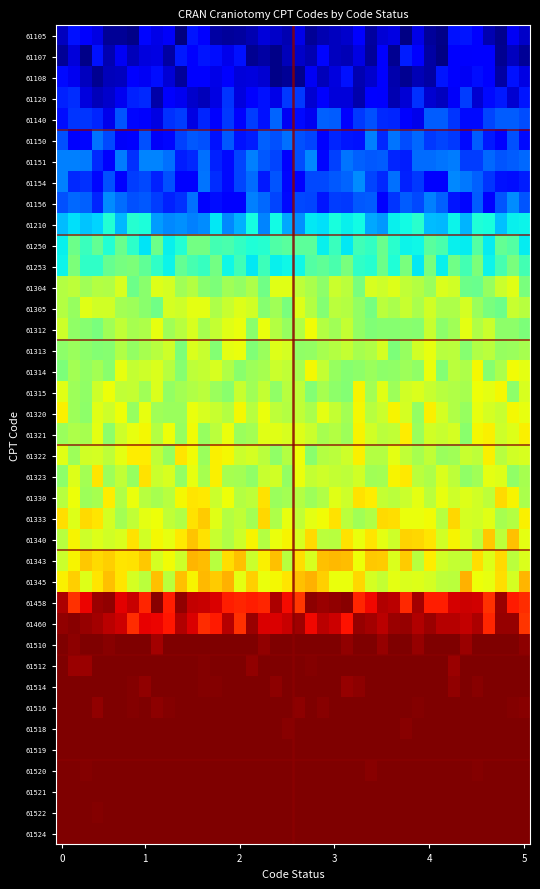

Reading right to left, list all the values displayed in this chart.

61105: 0.1	0.1	0.0	0.0	0.1	0.1	0.1	0.0	0.0	0.1	0.0	0.1	0.1	0.0	0.1	0.1	0.1	0.0	0.0	0.1	0.0	0.1	0.1	0.0	0.0	0.0	0.0	0.1	0.1	0.0	0.1	0.1	0.1	0.0	0.0	0.0	0.1	0.1	0.1	0.1
61107: 0.0	0.1	0.0	0.1	0.1	0.1	0.1	0.0	0.0	0.1	0.2	0.0	0.1	0.0	0.1	0.0	0.1	0.1	0.0	0.1	0.1	0.0	0.0	0.0	0.1	0.1	0.1	0.1	0.1	0.2	0.0	0.1	0.1	0.1	0.1	0.0	0.1	0.0	0.1	0.0
61108: 0.1	0.1	0.0	0.1	0.1	0.1	0.1	0.1	0.0	0.1	0.0	0.0	0.1	0.1	0.0	0.1	0.1	0.1	0.1	0.0	0.0	0.0	0.1	0.1	0.1	0.1	0.1	0.1	0.1	0.0	0.1	0.1	0.1	0.1	0.1	0.1	0.0	0.1	0.1	0.1
61120: 0.1	0.1	0.2	0.1	0.1	0.2	0.1	0.1	0.1	0.2	0.1	0.0	0.1	0.1	0.0	0.1	0.1	0.1	0.1	0.2	0.2	0.1	0.1	0.1	0.1	0.2	0.1	0.1	0.1	0.1	0.1	0.0	0.2	0.2	0.1	0.1	0.1	0.1	0.2	0.2
61140: 0.2	0.2	0.2	0.2	0.1	0.1	0.2	0.2	0.2	0.1	0.1	0.2	0.2	0.2	0.2	0.1	0.2	0.2	0.1	0.1	0.1	0.2	0.1	0.2	0.1	0.2	0.1	0.2	0.1	0.2	0.2	0.1	0.1	0.1	0.2	0.1	0.2	0.2	0.2	0.1
61150: 0.1	0.2	0.1	0.1	0.2	0.1	0.2	0.2	0.2	0.2	0.2	0.2	0.2	0.3	0.1	0.1	0.2	0.1	0.2	0.2	0.2	0.2	0.2	0.2	0.1	0.2	0.1	0.2	0.2	0.2	0.1	0.1	0.2	0.1	0.1	0.2	0.2	0.1	0.1	0.2
61151: 0.2	0.2	0.2	0.2	0.2	0.2	0.2	0.2	0.2	0.2	0.2	0.2	0.2	0.2	0.2	0.2	0.2	0.1	0.3	0.2	0.1	0.2	0.2	0.3	0.2	0.1	0.2	0.2	0.2	0.2	0.2	0.3	0.3	0.2	0.2	0.1	0.2	0.2	0.3	0.3
61154: 0.2	0.1	0.1	0.2	0.2	0.2	0.3	0.1	0.1	0.2	0.2	0.2	0.2	0.2	0.3	0.2	0.2	0.2	0.2	0.1	0.1	0.2	0.1	0.2	0.2	0.1	0.2	0.2	0.1	0.1	0.2	0.2	0.2	0.2	0.1	0.2	0.1	0.2	0.2	0.3
61156: 0.2	0.3	0.2	0.1	0.2	0.1	0.1	0.2	0.3	0.2	0.2	0.2	0.1	0.2	0.2	0.2	0.2	0.1	0.2	0.2	0.1	0.2	0.2	0.3	0.1	0.1	0.1	0.1	0.2	0.2	0.2	0.2	0.2	0.2	0.2	0.3	0.2	0.2	0.2	0.2
61210: 0.4	0.4	0.3	0.4	0.4	0.3	0.4	0.3	0.3	0.4	0.4	0.4	0.3	0.3	0.4	0.4	0.4	0.3	0.4	0.3	0.3	0.4	0.3	0.4	0.3	0.3	0.4	0.3	0.3	0.3	0.3	0.3	0.4	0.4	0.3	0.4	0.3	0.3	0.3	0.3
61250: 0.4	0.5	0.5	0.4	0.5	0.4	0.4	0.4	0.5	0.4	0.4	0.4	0.5	0.4	0.4	0.4	0.4	0.4	0.5	0.5	0.5	0.4	0.4	0.4	0.4	0.4	0.4	0.5	0.5	0.4	0.4	0.5	0.3	0.4	0.5	0.4	0.5	0.4	0.5	0.4
61253: 0.4	0.5	0.4	0.4	0.5	0.4	0.5	0.4	0.5	0.4	0.5	0.4	0.5	0.4	0.4	0.5	0.4	0.5	0.5	0.4	0.4	0.4	0.4	0.4	0.4	0.4	0.5	0.4	0.4	0.5	0.4	0.4	0.5	0.5	0.5	0.5	0.4	0.4	0.5	0.4
61304: 0.5	0.6	0.6	0.5	0.5	0.5	0.6	0.6	0.5	0.6	0.6	0.6	0.6	0.6	0.5	0.6	0.6	0.5	0.6	0.6	0.6	0.6	0.5	0.6	0.5	0.5	0.5	0.5	0.6	0.5	0.6	0.6	0.5	0.5	0.6	0.6	0.6	0.5	0.6	0.6
61305: 0.6	0.6	0.5	0.5	0.5	0.6	0.6	0.6	0.6	0.6	0.6	0.6	0.6	0.5	0.5	0.6	0.6	0.5	0.6	0.6	0.5	0.5	0.5	0.6	0.6	0.6	0.6	0.6	0.6	0.6	0.6	0.5	0.5	0.5	0.5	0.6	0.6	0.6	0.5	0.6
61312: 0.5	0.5	0.5	0.6	0.6	0.6	0.5	0.5	0.6	0.5	0.5	0.5	0.5	0.5	0.5	0.6	0.5	0.6	0.6	0.6	0.5	0.6	0.6	0.5	0.6	0.6	0.6	0.6	0.6	0.6	0.5	0.6	0.6	0.6	0.6	0.5	0.5	0.5	0.5	0.6
61313: 0.6	0.5	0.5	0.6	0.6	0.5	0.6	0.6	0.6	0.6	0.5	0.5	0.6	0.6	0.6	0.6	0.6	0.6	0.5	0.5	0.6	0.6	0.5	0.5	0.6	0.6	0.5	0.6	0.6	0.5	0.6	0.6	0.6	0.5	0.6	0.5	0.5	0.5	0.5	0.5
61314: 0.6	0.6	0.6	0.5	0.6	0.6	0.6	0.5	0.6	0.5	0.5	0.5	0.5	0.5	0.5	0.5	0.5	0.6	0.6	0.6	0.6	0.6	0.6	0.5	0.5	0.6	0.6	0.6	0.6	0.5	0.6	0.6	0.6	0.6	0.6	0.5	0.5	0.5	0.5	0.5
61315: 0.6	0.5	0.6	0.6	0.6	0.6	0.6	0.6	0.6	0.6	0.6	0.5	0.6	0.5	0.6	0.5	0.5	0.6	0.5	0.6	0.6	0.5	0.6	0.5	0.6	0.5	0.5	0.6	0.6	0.5	0.5	0.6	0.5	0.6	0.6	0.6	0.6	0.5	0.5	0.6
61320: 0.6	0.6	0.6	0.6	0.6	0.5	0.6	0.6	0.7	0.5	0.6	0.6	0.6	0.6	0.6	0.5	0.6	0.6	0.6	0.6	0.6	0.6	0.6	0.6	0.6	0.6	0.6	0.6	0.6	0.5	0.5	0.5	0.6	0.5	0.6	0.6	0.6	0.5	0.5	0.7
61321: 0.7	0.6	0.6	0.7	0.6	0.5	0.6	0.6	0.6	0.5	0.7	0.6	0.6	0.6	0.7	0.5	0.6	0.6	0.6	0.6	0.6	0.6	0.6	0.5	0.5	0.6	0.6	0.5	0.6	0.5	0.6	0.6	0.6	0.6	0.6	0.5	0.6	0.6	0.6	0.5
61322: 0.6	0.6	0.6	0.7	0.6	0.6	0.5	0.5	0.6	0.6	0.6	0.6	0.6	0.6	0.7	0.6	0.6	0.6	0.5	0.6	0.6	0.5	0.6	0.6	0.6	0.6	0.7	0.5	0.6	0.7	0.5	0.6	0.7	0.7	0.6	0.6	0.6	0.6	0.5	0.6
61323: 0.6	0.5	0.6	0.6	0.5	0.5	0.6	0.6	0.6	0.6	0.7	0.6	0.5	0.5	0.6	0.6	0.6	0.6	0.6	0.6	0.5	0.6	0.6	0.5	0.5	0.6	0.7	0.6	0.6	0.5	0.6	0.6	0.7	0.5	0.6	0.5	0.7	0.5	0.6	0.5
61330: 0.6	0.7	0.7	0.6	0.6	0.6	0.6	0.6	0.6	0.6	0.6	0.6	0.6	0.7	0.7	0.6	0.6	0.6	0.5	0.6	0.5	0.5	0.7	0.6	0.6	0.6	0.6	0.7	0.7	0.6	0.6	0.6	0.6	0.6	0.6	0.7	0.6	0.5	0.6	0.6
61333: 0.7	0.6	0.6	0.6	0.6	0.6	0.7	0.6	0.6	0.6	0.6	0.7	0.7	0.6	0.5	0.6	0.7	0.6	0.6	0.6	0.6	0.6	0.7	0.5	0.6	0.6	0.6	0.7	0.7	0.6	0.6	0.6	0.6	0.6	0.5	0.6	0.7	0.7	0.6	0.7
61340: 0.6	0.7	0.6	0.7	0.6	0.6	0.6	0.6	0.7	0.7	0.7	0.6	0.6	0.7	0.6	0.7	0.6	0.6	0.7	0.6	0.7	0.6	0.6	0.7	0.6	0.6	0.6	0.7	0.7	0.7	0.6	0.6	0.6	0.7	0.6	0.6	0.6	0.6	0.7	0.6
61343: 0.6	0.6	0.7	0.6	0.7	0.6	0.6	0.6	0.7	0.6	0.7	0.6	0.7	0.7	0.6	0.7	0.7	0.7	0.6	0.7	0.6	0.7	0.7	0.6	0.7	0.7	0.6	0.7	0.7	0.6	0.6	0.6	0.7	0.7	0.7	0.7	0.7	0.7	0.6	0.6
61345: 0.7	0.6	0.7	0.6	0.6	0.7	0.6	0.6	0.6	0.6	0.6	0.6	0.6	0.6	0.7	0.6	0.6	0.7	0.7	0.7	0.7	0.6	0.6	0.7	0.6	0.7	0.7	0.7	0.7	0.7	0.6	0.7	0.6	0.6	0.7	0.7	0.7	0.6	0.7	0.7
61458: 0.9	0.9	1.0	0.9	0.9	0.9	0.9	0.9	0.9	1.0	0.9	0.9	1.0	0.9	0.9	1.0	1.0	1.0	1.0	0.9	0.9	1.0	0.9	0.9	0.9	0.9	0.9	0.9	0.9	1.0	0.9	1.0	0.9	0.9	0.9	1.0	1.0	0.9	0.9	1.0
61460: 0.9	1.0	1.0	0.9	1.0	0.9	0.9	1.0	1.0	1.0	1.0	1.0	0.9	1.0	1.0	0.9	0.9	0.9	0.9	1.0	0.9	0.9	0.9	1.0	0.9	0.9	0.9	0.9	0.9	1.0	0.9	0.9	0.9	0.9	0.9	0.9	1.0	1.0	1.0	1.0
61510: 1.0	1.0	1.0	1.0	1.0	1.0	1.0	1.0	1.0	1.0	1.0	1.0	1.0	1.0	1.0	1.0	1.0	1.0	1.0	1.0	1.0	1.0	1.0	1.0	1.0	1.0	1.0	1.0	1.0	1.0	1.0	1.0	1.0	1.0	1.0	1.0	1.0	1.0	1.0	1.0
61512: 1.0	1.0	1.0	1.0	1.0	1.0	1.0	1.0	1.0	1.0	1.0	1.0	1.0	1.0	1.0	1.0	1.0	1.0	1.0	1.0	1.0	1.0	1.0	1.0	1.0	1.0	1.0	1.0	1.0	1.0	1.0	1.0	1.0	1.0	1.0	1.0	1.0	1.0	1.0	1.0
61514: 1.0	1.0	1.0	1.0	1.0	1.0	1.0	1.0	1.0	1.0	1.0	1.0	1.0	1.0	1.0	1.0	1.0	1.0	1.0	1.0	1.0	1.0	1.0	1.0	1.0	1.0	1.0	1.0	1.0	1.0	1.0	1.0	1.0	1.0	1.0	1.0	1.0	1.0	1.0	1.0
61516: 1.0	1.0	1.0	1.0	1.0	1.0	1.0	1.0	1.0	1.0	1.0	1.0	1.0	1.0	1.0	1.0	1.0	1.0	1.0	1.0	1.0	1.0	1.0	1.0	1.0	1.0	1.0	1.0	1.0	1.0	1.0	1.0	1.0	1.0	1.0	1.0	1.0	1.0	1.0	1.0
61518: 1.0	1.0	1.0	1.0	1.0	1.0	1.0	1.0	1.0	1.0	1.0	1.0	1.0	1.0	1.0	1.0	1.0	1.0	1.0	1.0	1.0	1.0	1.0	1.0	1.0	1.0	1.0	1.0	1.0	1.0	1.0	1.0	1.0	1.0	1.0	1.0	1.0	1.0	1.0	1.0
61519: 1.0	1.0	1.0	1.0	1.0	1.0	1.0	1.0	1.0	1.0	1.0	1.0	1.0	1.0	1.0	1.0	1.0	1.0	1.0	1.0	1.0	1.0	1.0	1.0	1.0	1.0	1.0	1.0	1.0	1.0	1.0	1.0	1.0	1.0	1.0	1.0	1.0	1.0	1.0	1.0
61520: 1.0	1.0	1.0	1.0	1.0	1.0	1.0	1.0	1.0	1.0	1.0	1.0	1.0	1.0	1.0	1.0	1.0	1.0	1.0	1.0	1.0	1.0	1.0	1.0	1.0	1.0	1.0	1.0	1.0	1.0	1.0	1.0	1.0	1.0	1.0	1.0	1.0	1.0	1.0	1.0
61521: 1.0	1.0	1.0	1.0	1.0	1.0	1.0	1.0	1.0	1.0	1.0	1.0	1.0	1.0	1.0	1.0	1.0	1.0	1.0	1.0	1.0	1.0	1.0	1.0	1.0	1.0	1.0	1.0	1.0	1.0	1.0	1.0	1.0	1.0	1.0	1.0	1.0	1.0	1.0	1.0
61522: 1.0	1.0	1.0	1.0	1.0	1.0	1.0	1.0	1.0	1.0	1.0	1.0	1.0	1.0	1.0	1.0	1.0	1.0	1.0	1.0	1.0	1.0	1.0	1.0	1.0	1.0	1.0	1.0	1.0	1.0	1.0	1.0	1.0	1.0	1.0	1.0	1.0	1.0	1.0	1.0
61524: 1.0	1.0	1.0	1.0	1.0	1.0	1.0	1.0	1.0	1.0	1.0	1.0	1.0	1.0	1.0	1.0	1.0	1.0	1.0	1.0	1.0	1.0	1.0	1.0	1.0	1.0	1.0	1.0	1.0	1.0	1.0	1.0	1.0	1.0	1.0	1.0	1.0	1.0	1.0	1.0